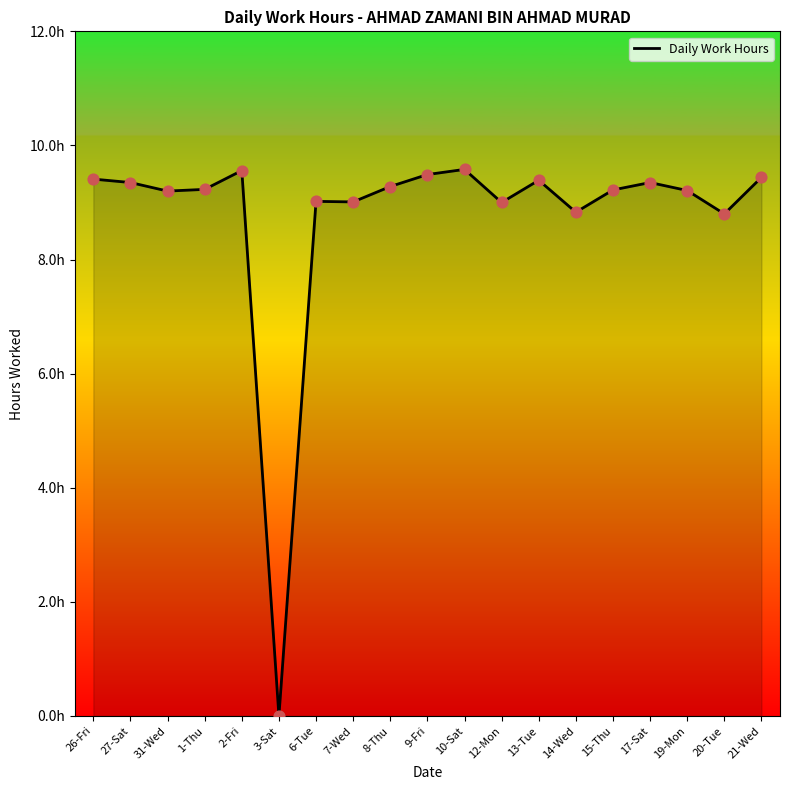

What is the change in value from 9-Fri to 21-Wed?

-0.1